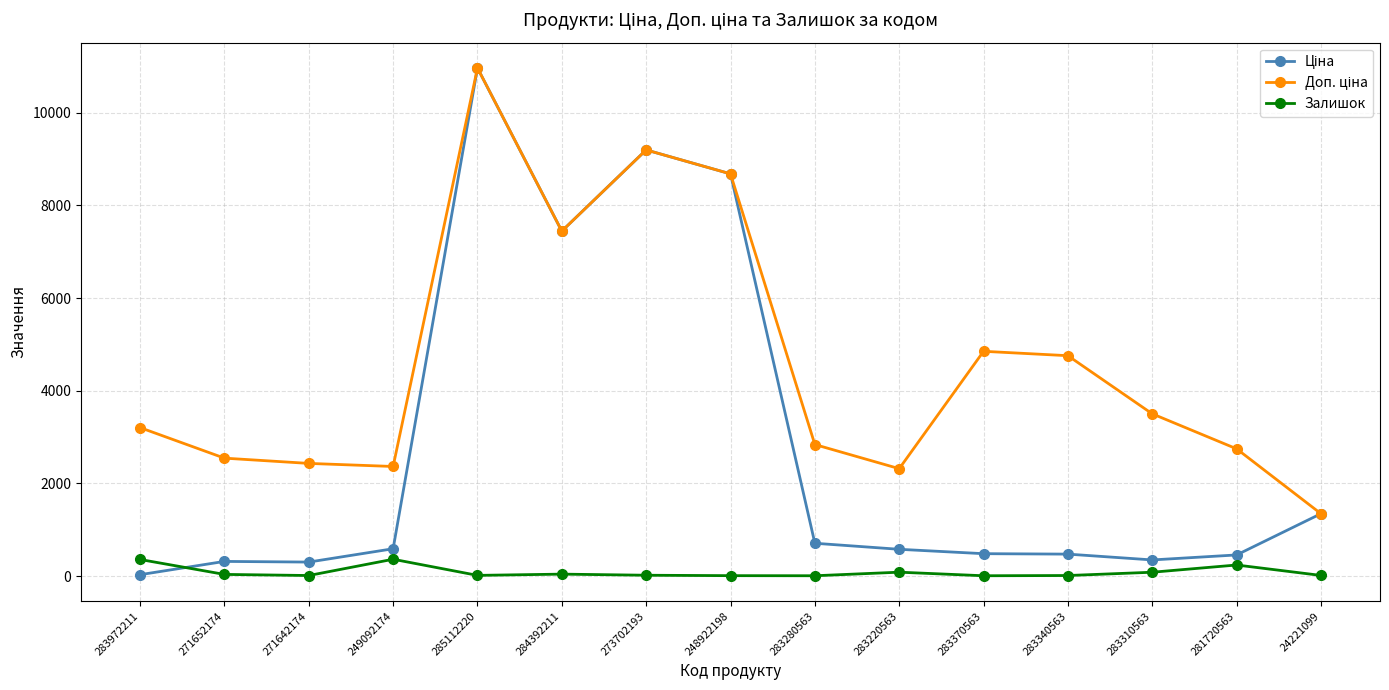

What is the maximum value shown in the chart?

10964.4